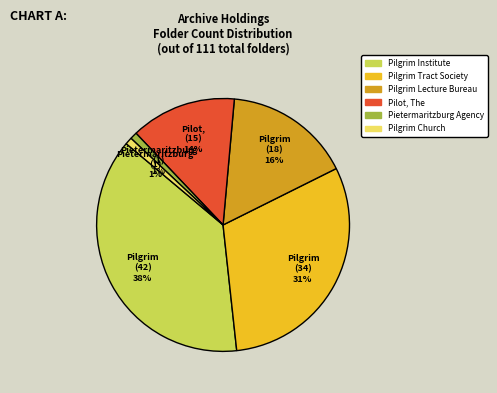

The Pilgrim Church slice represents 1% of the pie. True or false?

True